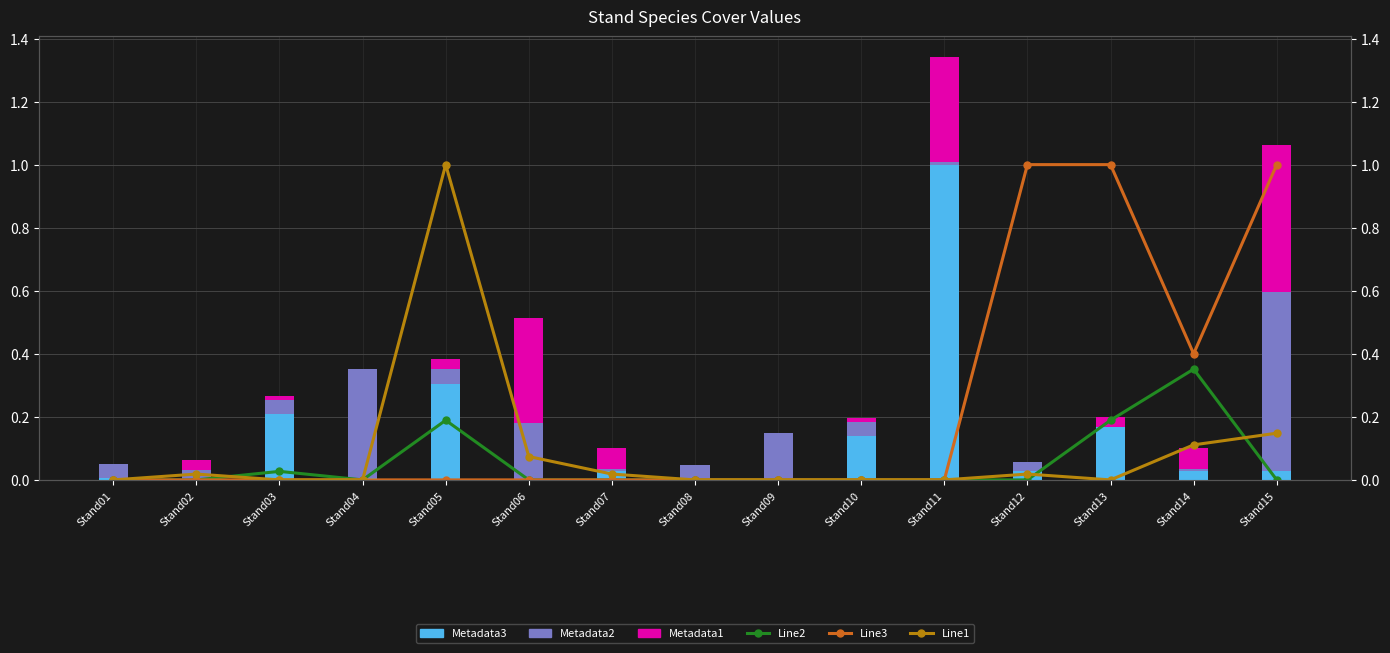

What is the sum of all Line1 values?

1.4